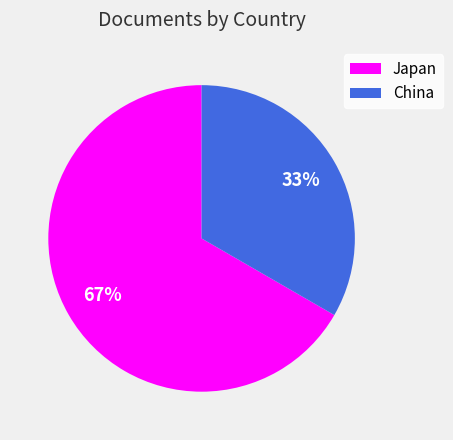

Which slice is the largest?

Japan